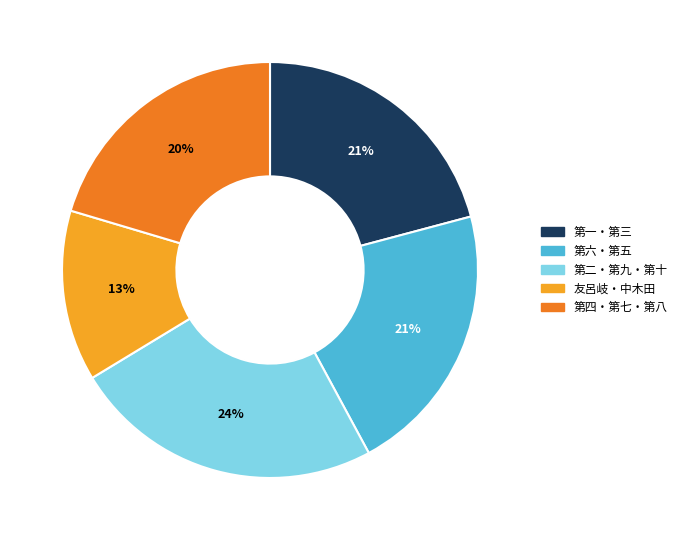

How many segments does this pie chart have?

5